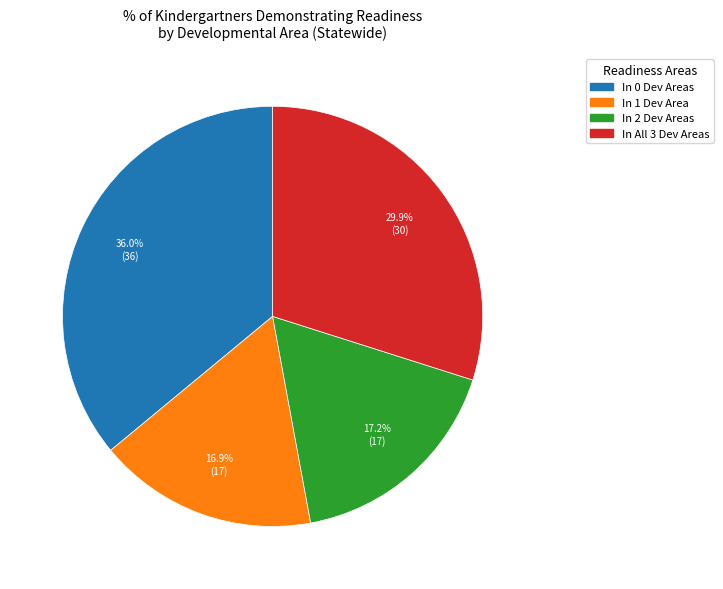

Is there a majority slice in this chart?

No